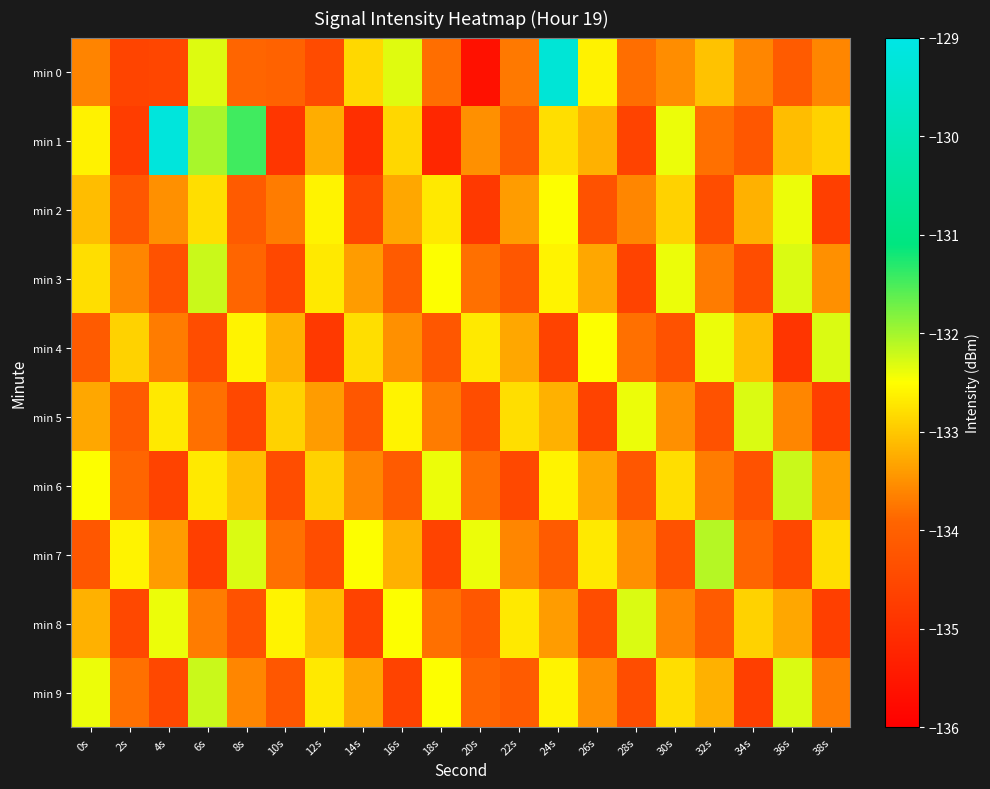

Which series has the largest range (max minus min)?

min 0